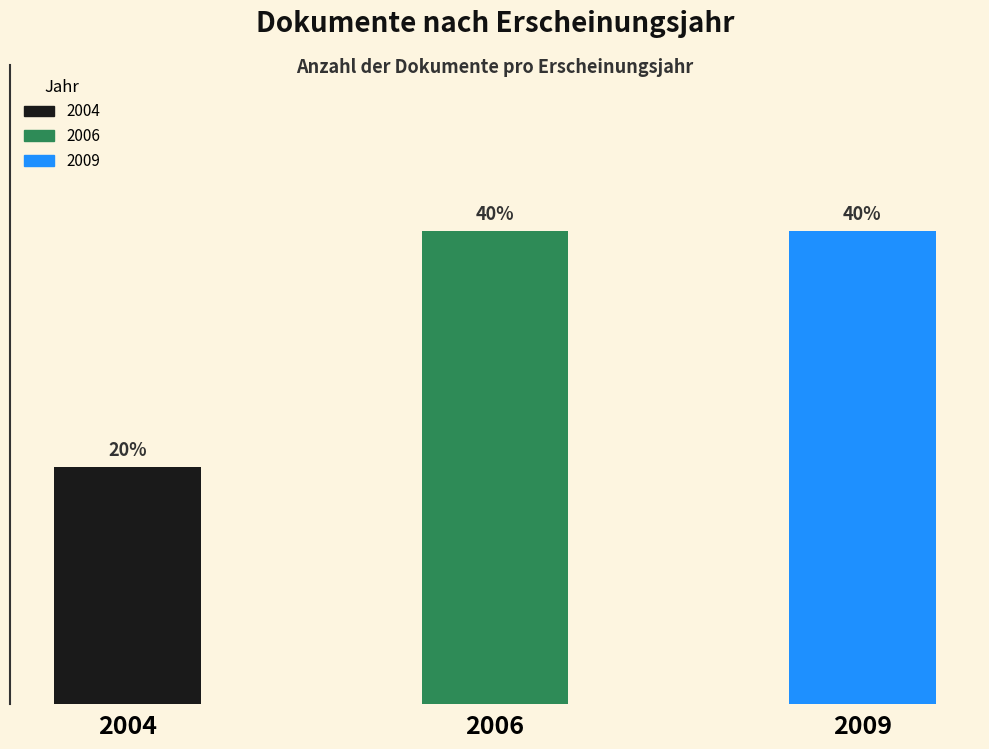

Does the chart contain any negative values?

No